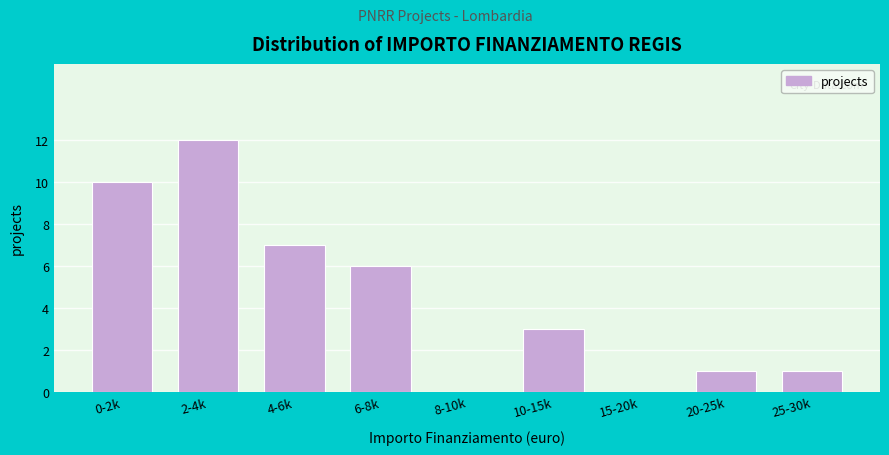

Reading left to right, list all the values displayed in this chart.

0-2k=10	2-4k=12	4-6k=7	6-8k=6	8-10k=0	10-15k=3	15-20k=0	20-25k=1	25-30k=1